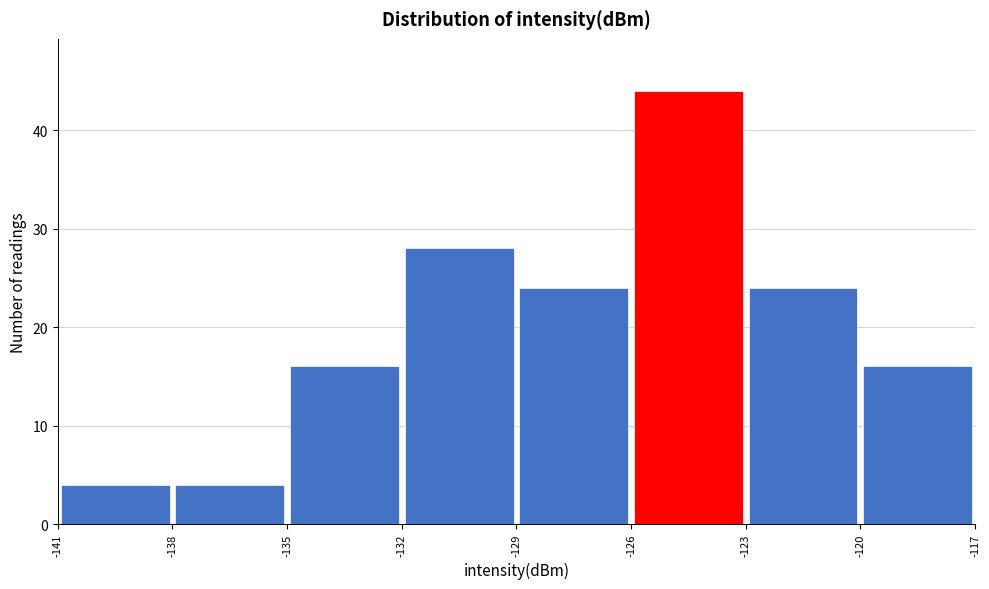

Reading left to right, transcribe this chart: for each bar, give the range it covers on the x-axis and its height. The values are not printed on the chart, so give them approximately, as read against the axis.

-141 to -138: 4
-138 to -135: 4
-135 to -132: 16
-132 to -129: 28
-129 to -126: 24
-126 to -123: 44
-123 to -120: 24
-120 to -117: 16